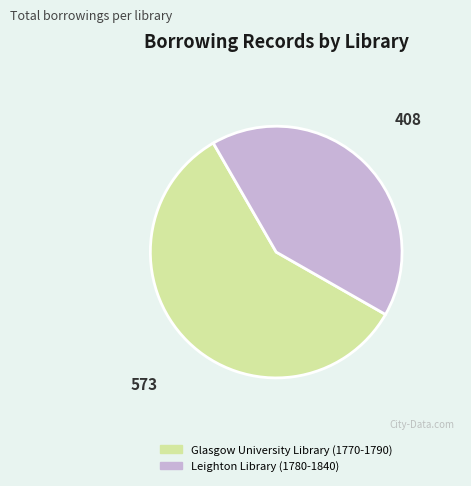

Do Glasgow University Library (1770-1790) and Leighton Library (1780-1840) together represent more than half of the pie?

Yes